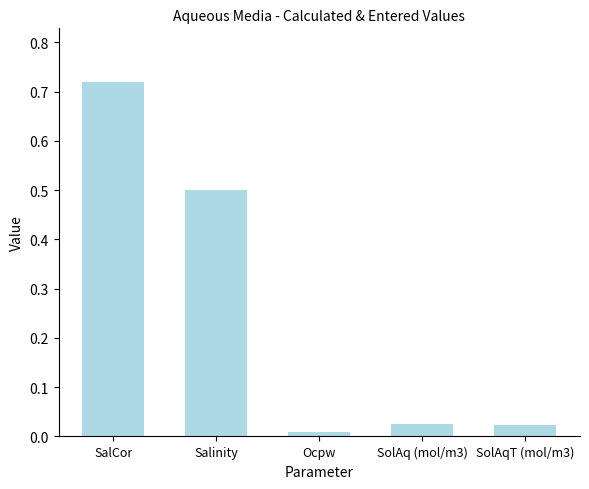

Between Ocpw and SalCor, which is larger?

SalCor